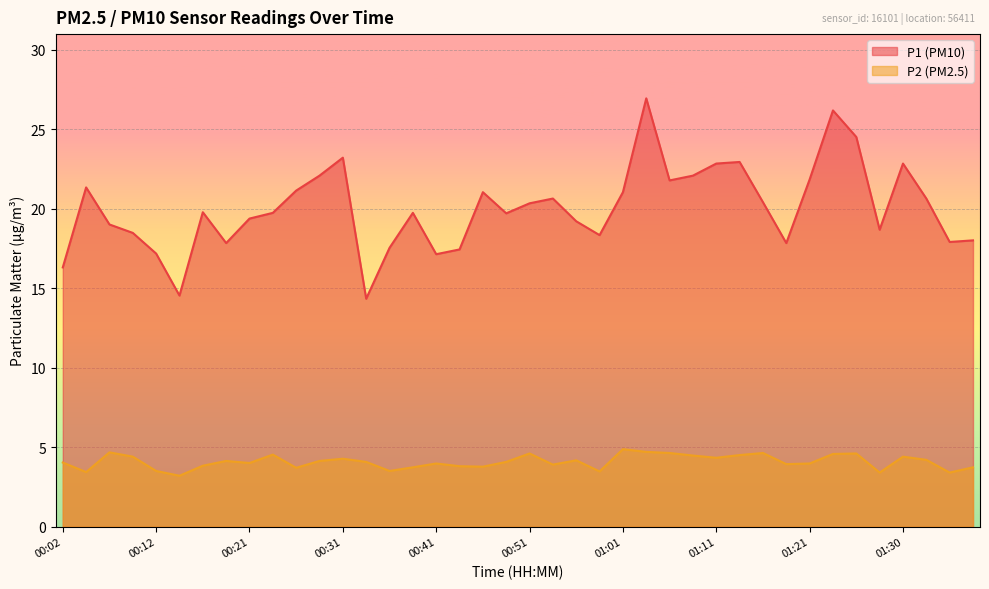

Count the number of categories in the chart.

40